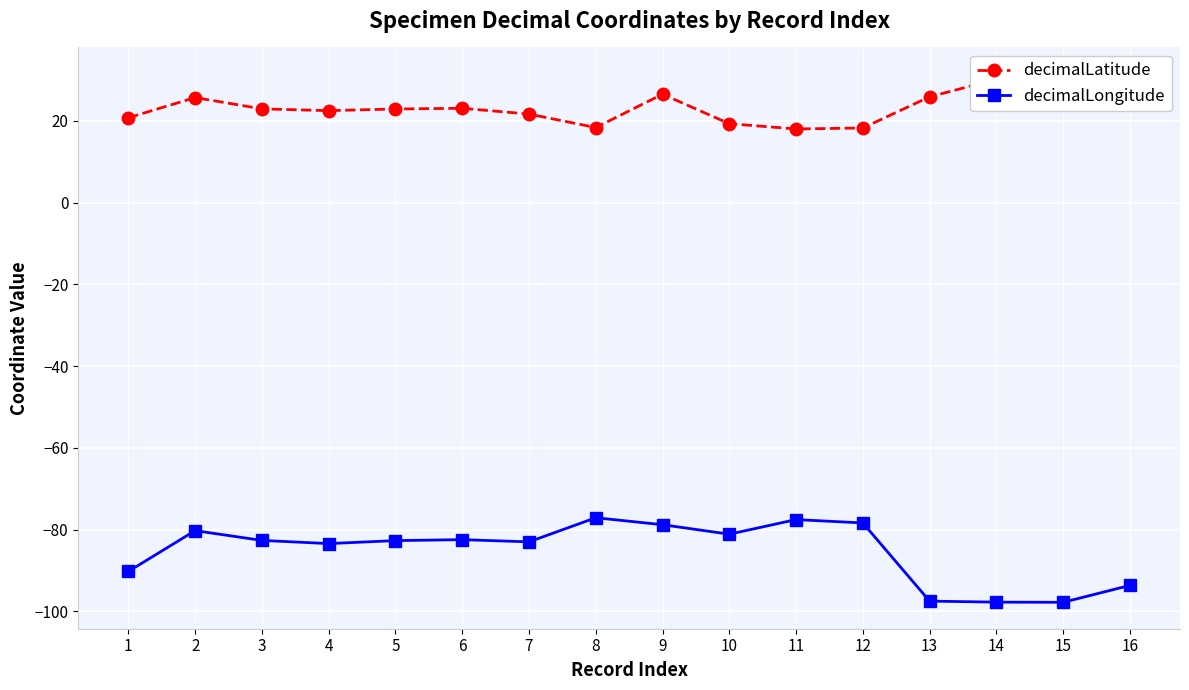

Where is the first local minimum for decimalLongitude?

4